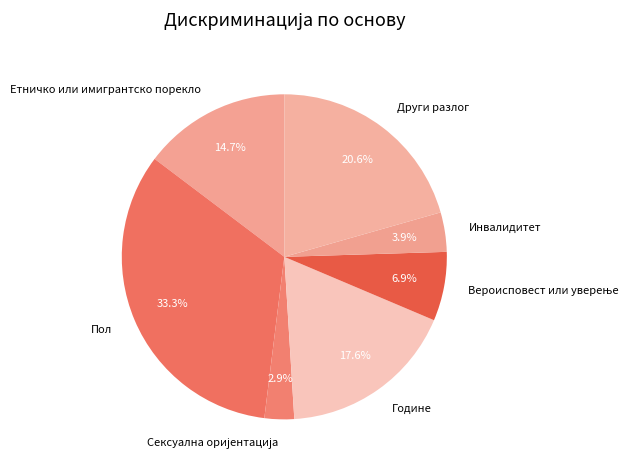

Is there any slice that represents more than half of the pie?

No